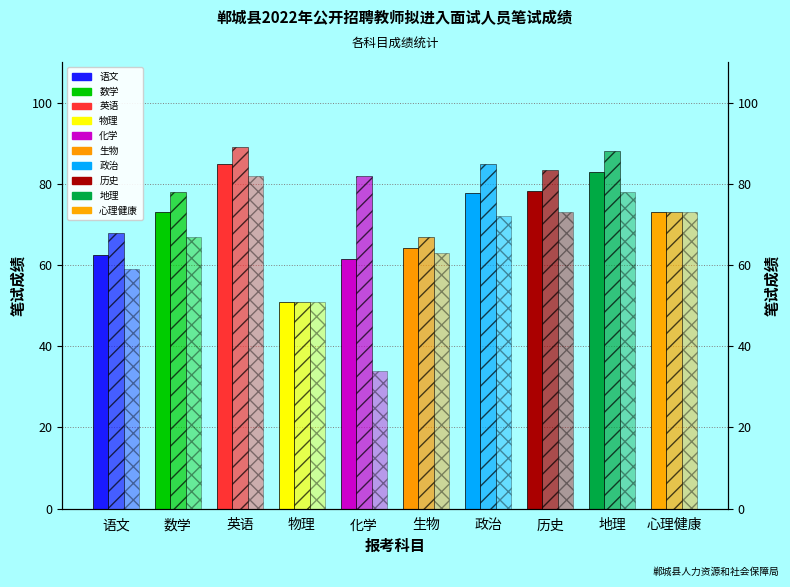

Is the value of 最高分 at 政治 greater than the value of 最低分 at 物理?

Yes